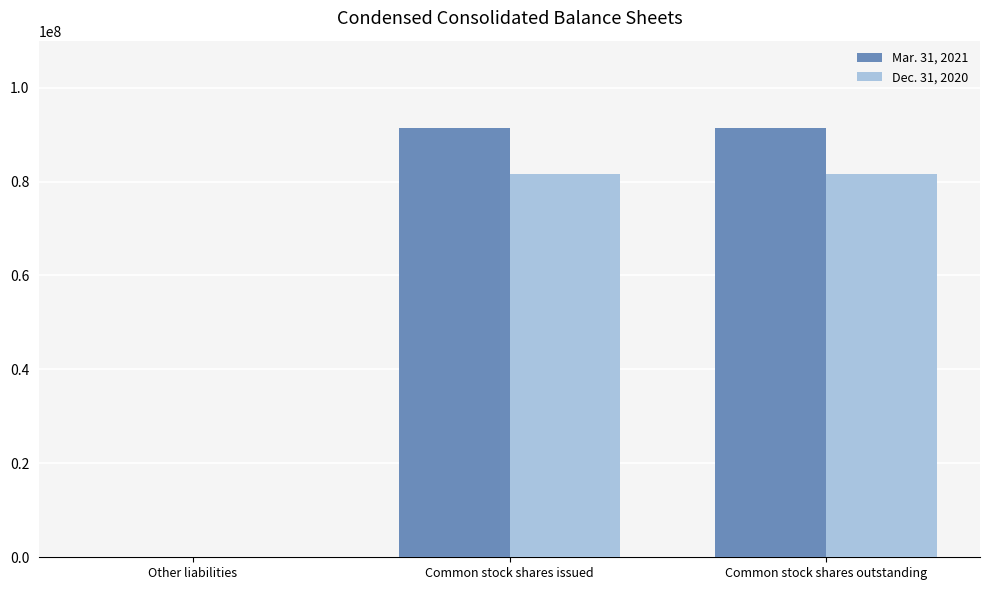

Reading left to right, what are all the values shown in this chart?

Mar. 31, 2021: 2869	91455732	91455732
Dec. 31, 2020: 3549	81669151	81669151